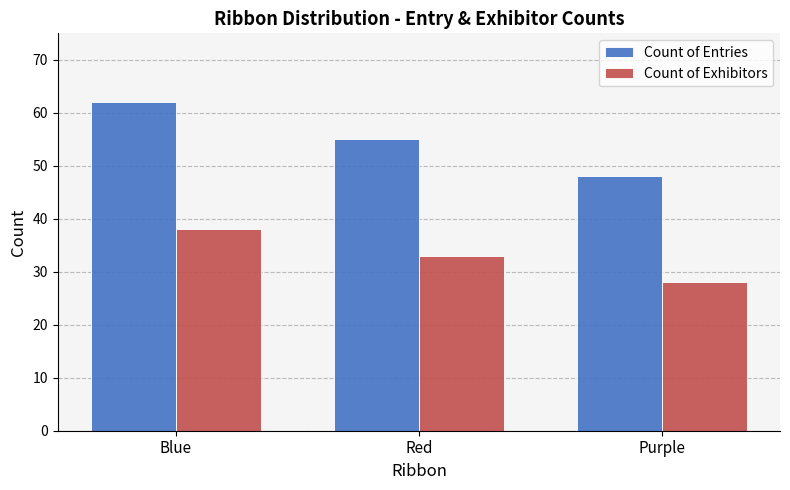

What is the difference between the Count of Exhibitors values at Purple and Red?

5